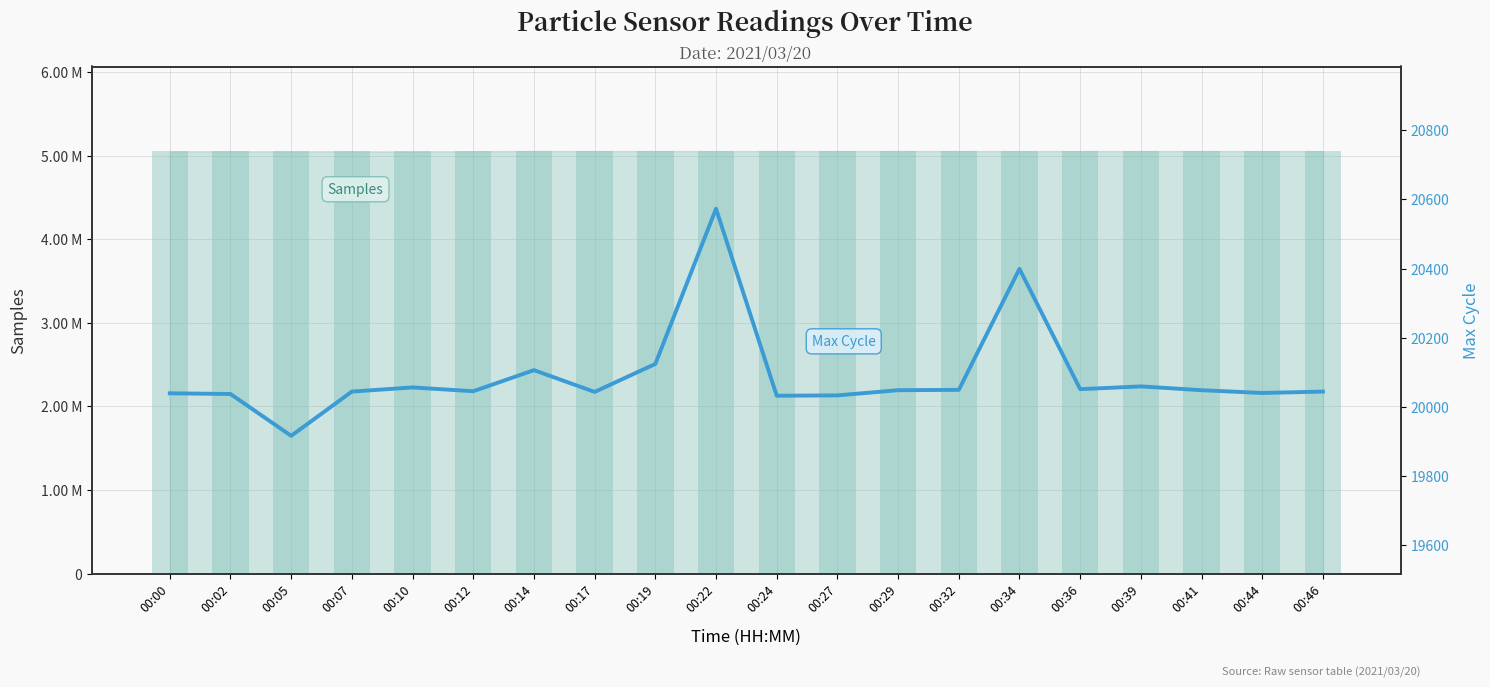

True or false: the data shows 28837 at 00:24.

False